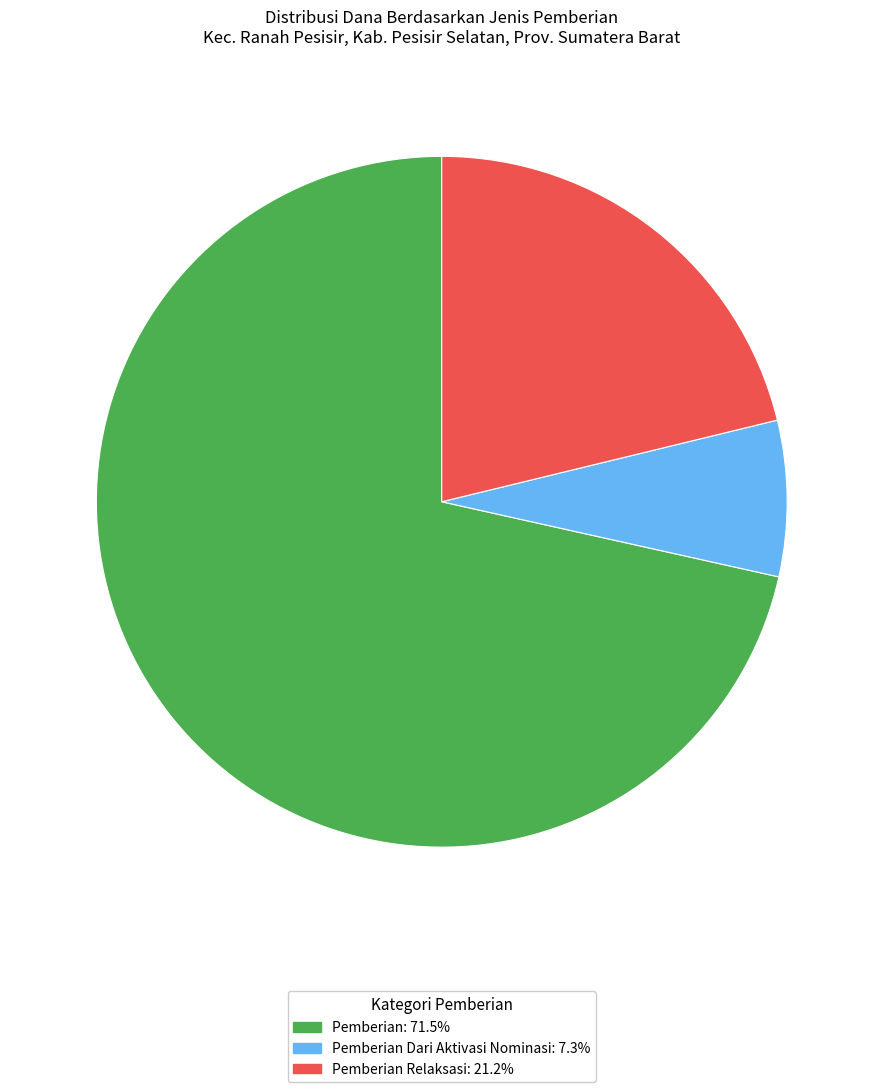

How many slices are in this pie chart?

3